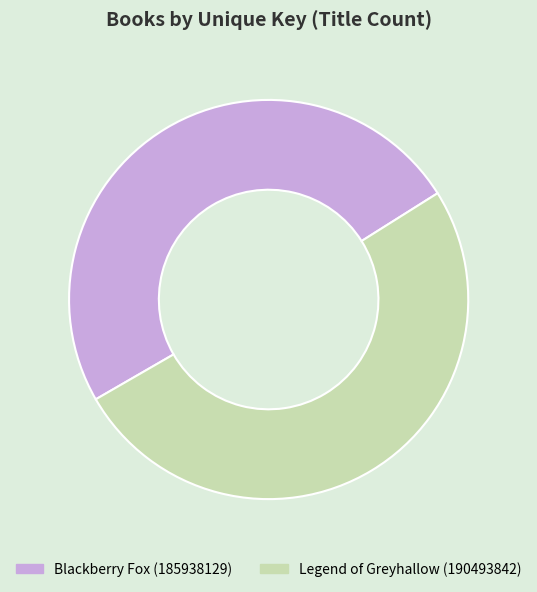

Rank the categories by value from lowest to highest.

Blackberry Fox (185938129), Legend of Greyhallow (190493842)